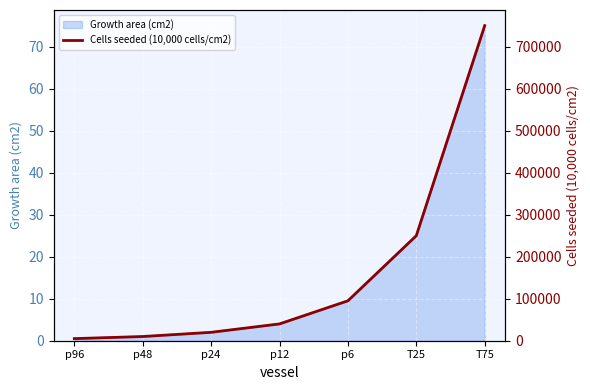

At which label does the data first exceed 40000?

p6